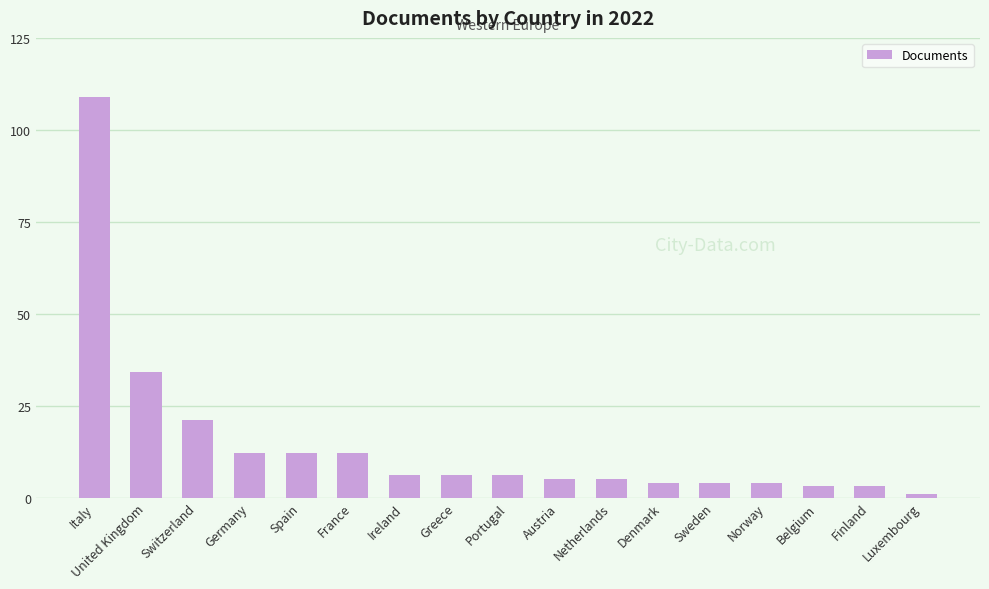

What is the difference between the second highest and second lowest values?

31